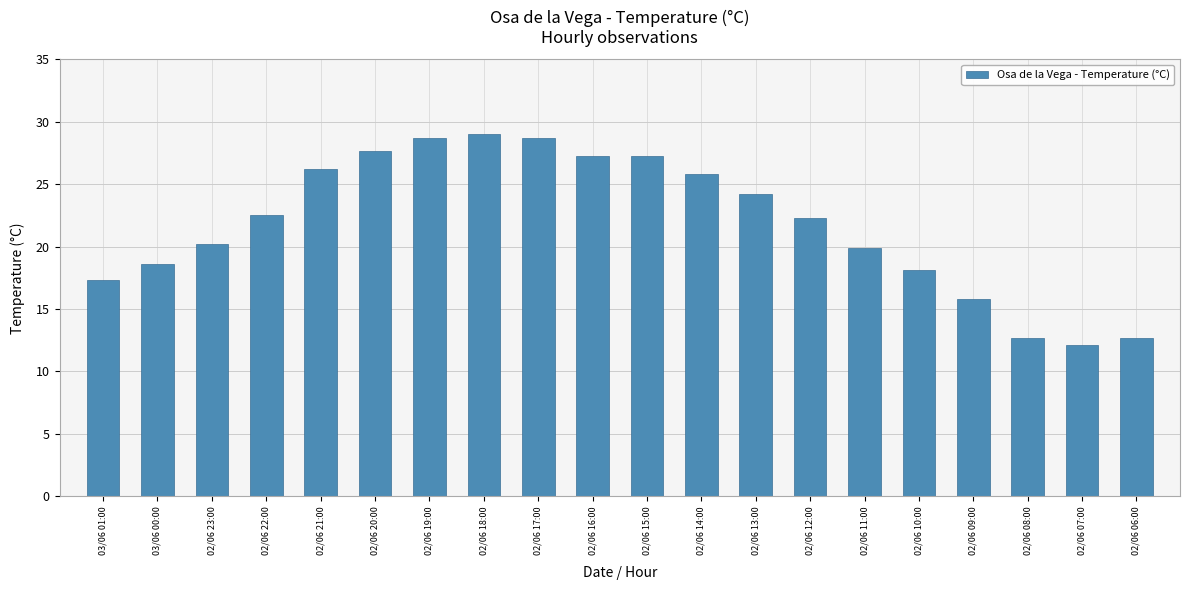

What is the ratio of the value at 02/06 16:00 to the value at 02/06 20:00?

1.0